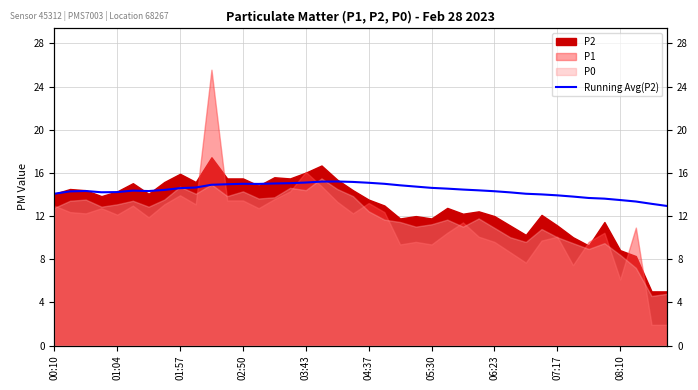

How many data points are above 14?

32